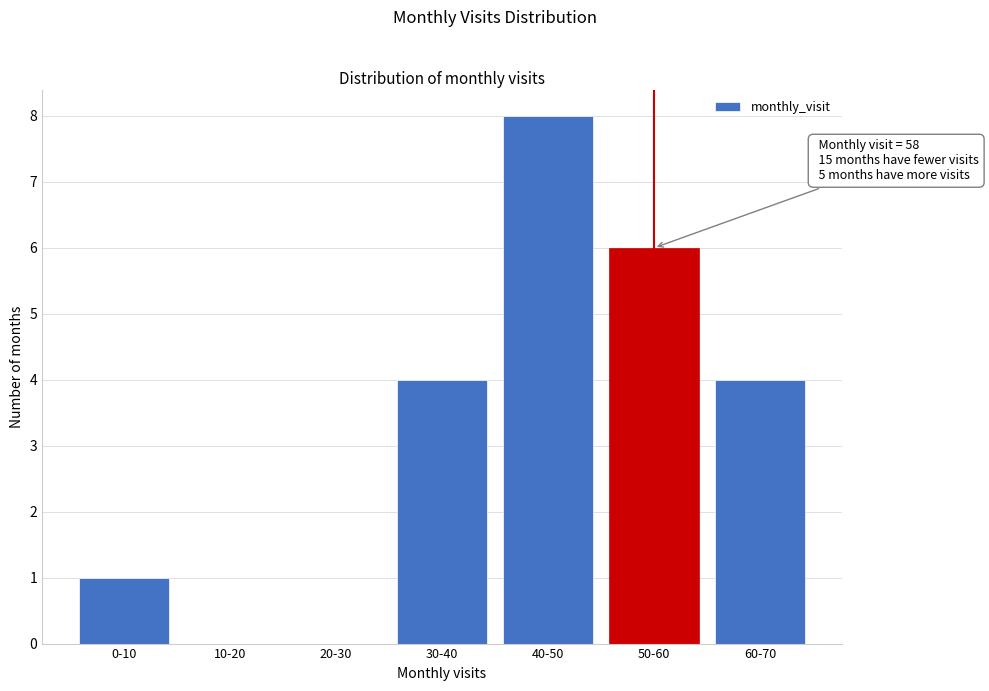

Reading left to right, list all the values displayed in this chart.

0-10=1	10-20=0	20-30=0	30-40=4	40-50=8	50-60=6	60-70=4